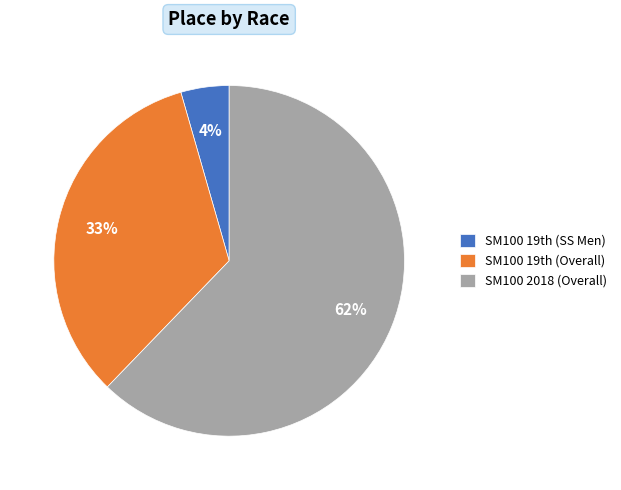

What is the smallest slice in the pie chart?

SM100 19th (SS Men)